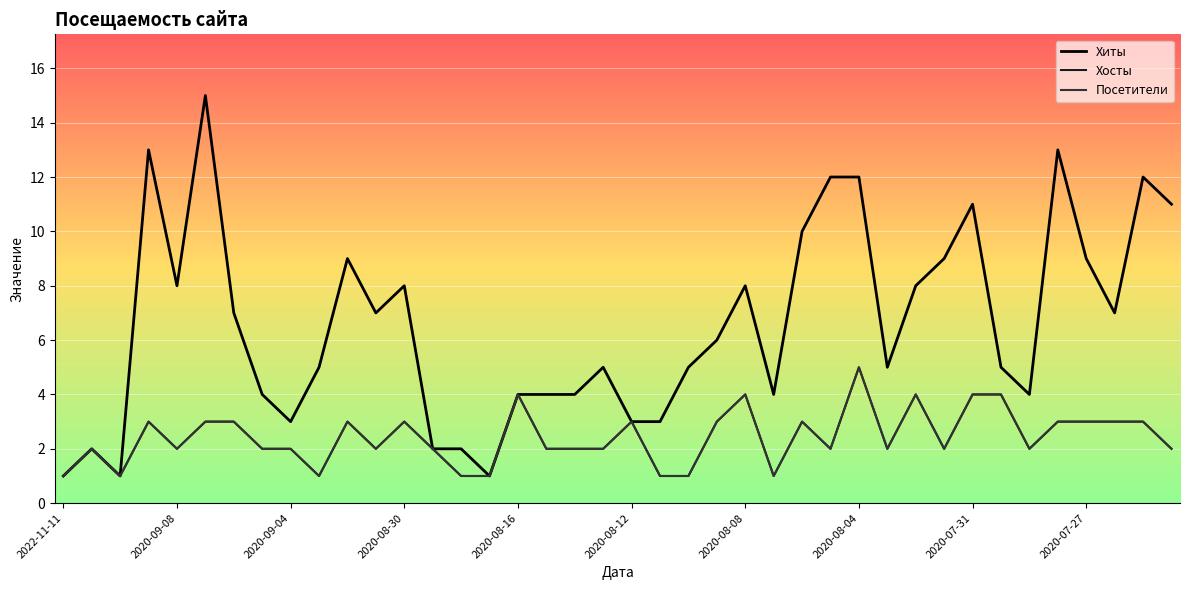

Rank the categories by Посетители value from highest to lowest.

28, 16, 24, 30, 32, 33, 2020-08-30, 2020-08-12, 2020-08-08, 10, 12, 20, 23, 26, 35, 36, 37, 38, 2020-09-08, 2020-08-16, 2020-08-04, 2020-07-31, 11, 13, 17, 18, 19, 27, 29, 31, 34, 39, 2022-11-11, 2020-09-04, 2020-07-27, 14, 15, 21, 22, 25